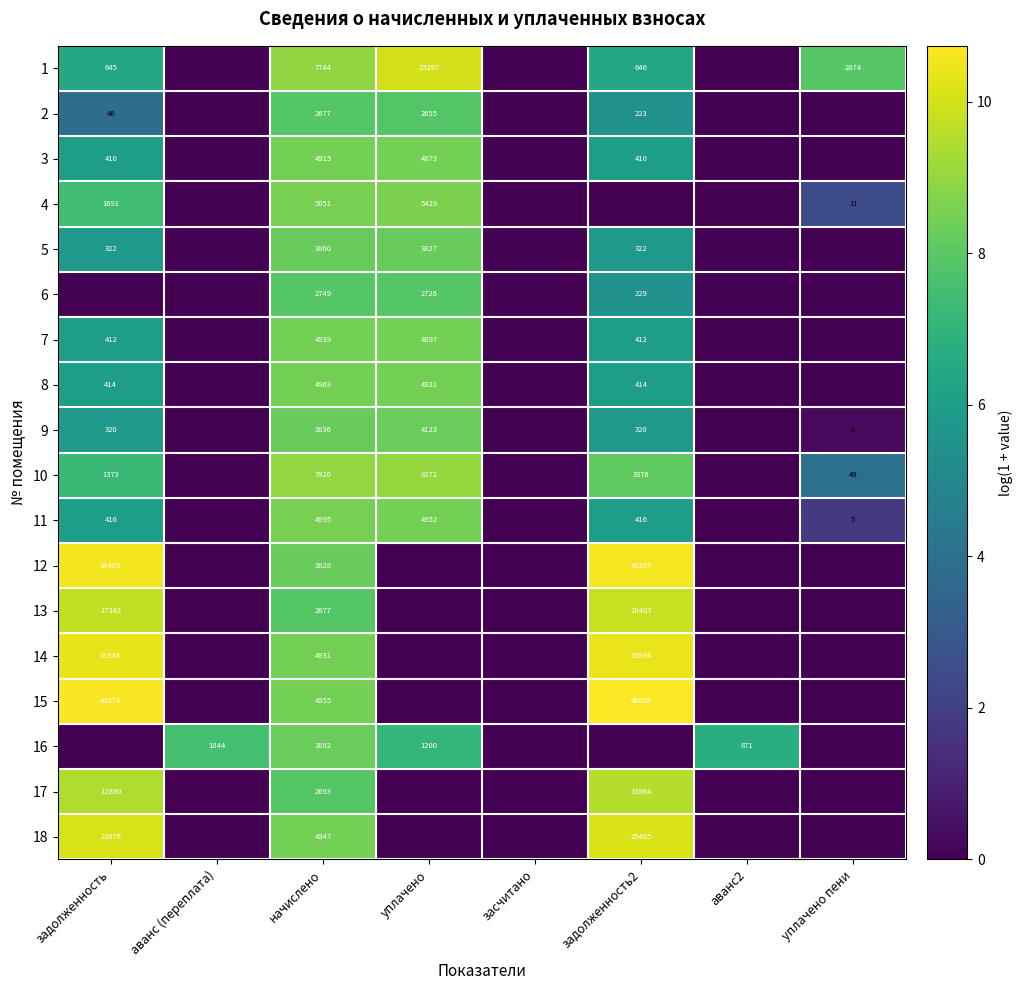

Count the number of data series in this chart.

18